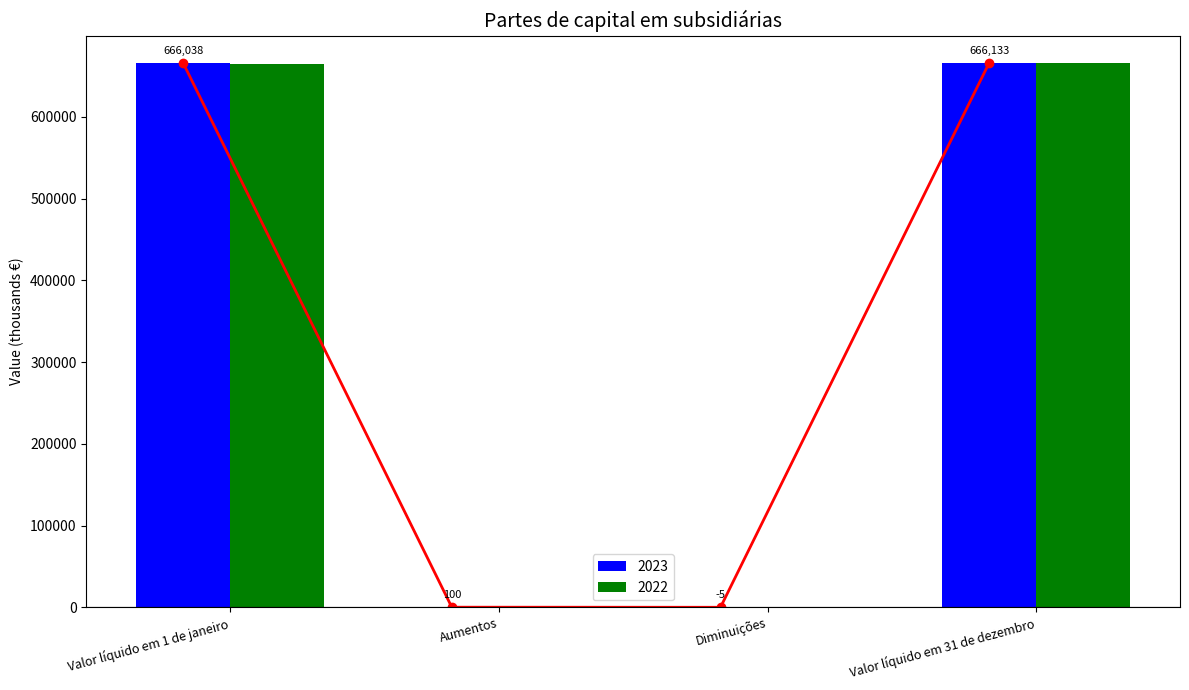

Rank the categories by 2022 value from highest to lowest.

Valor líquido em 31 de dezembro, Valor líquido em 1 de janeiro, Aumentos, Diminuições